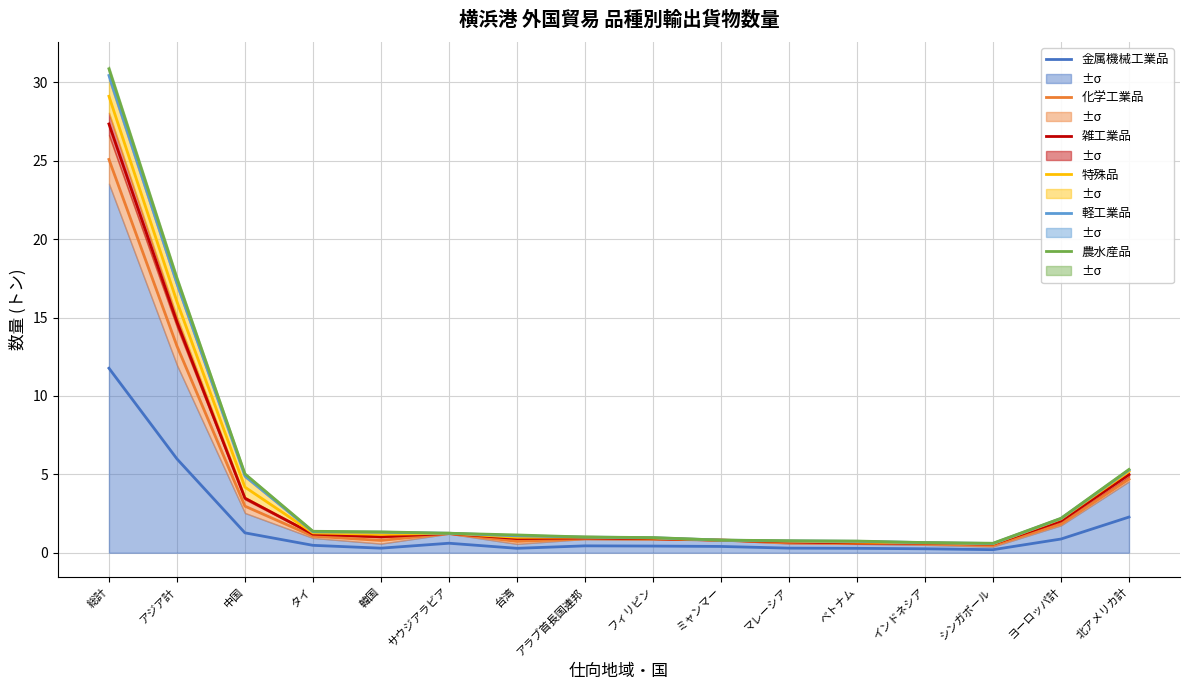

What is the value of the 金属機械工業品 point at the 8th from the left?

0.4